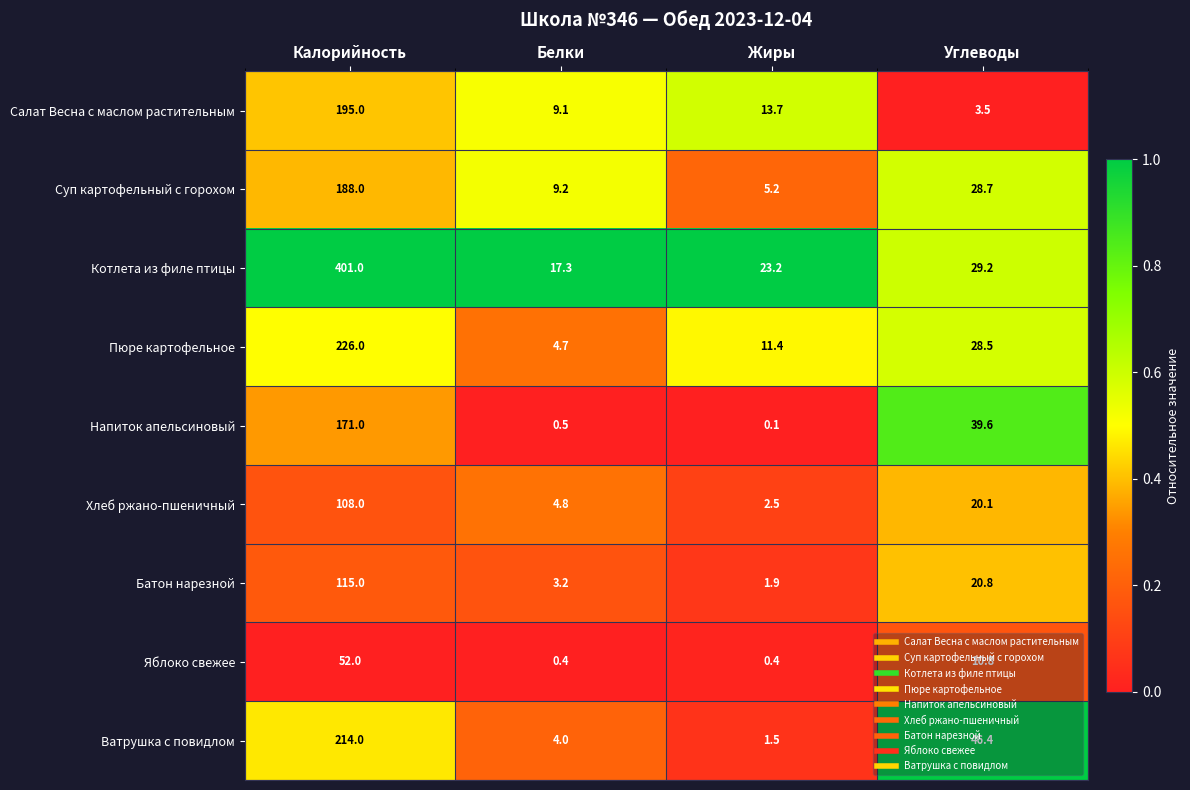

At which category does the chart reach its minimum across all series?

Жиры